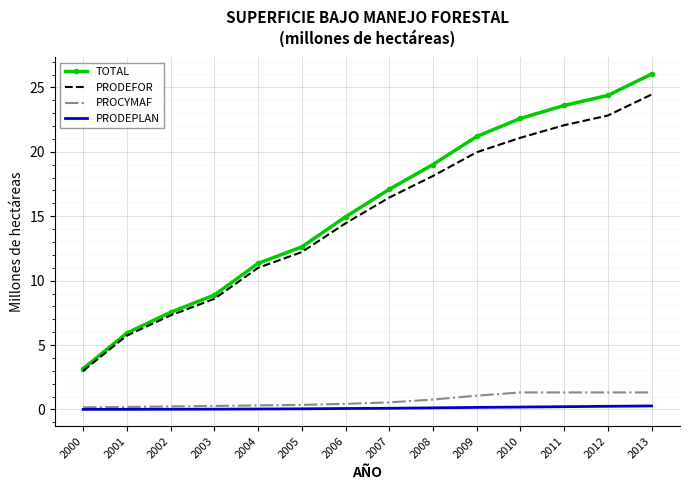

Which series has the largest range (max minus min)?

TOTAL